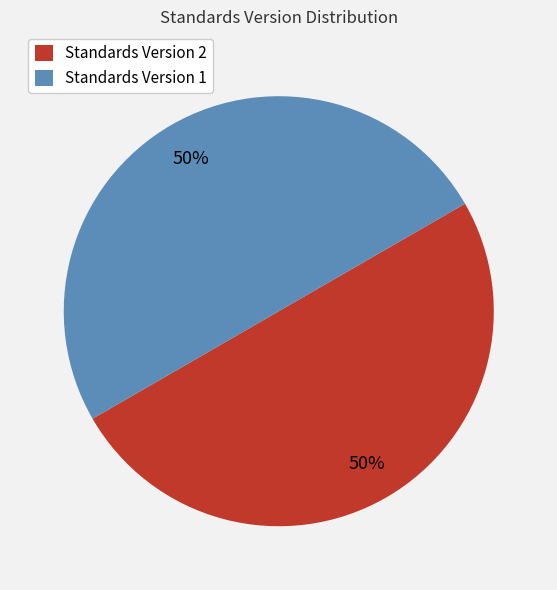

How many segments does this pie chart have?

2